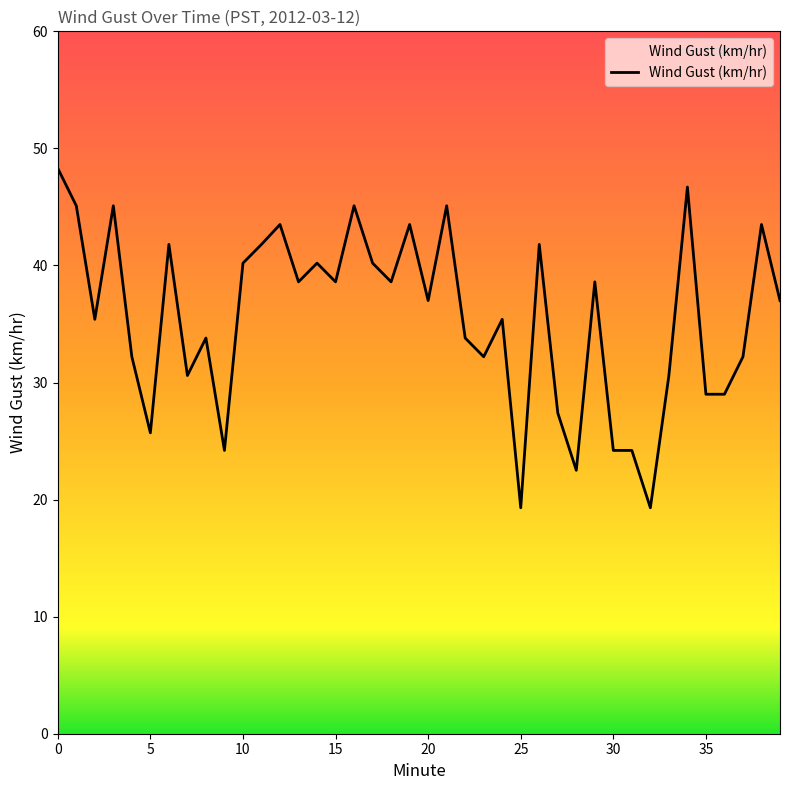

What is the difference between the maximum and minimum values?

29.0